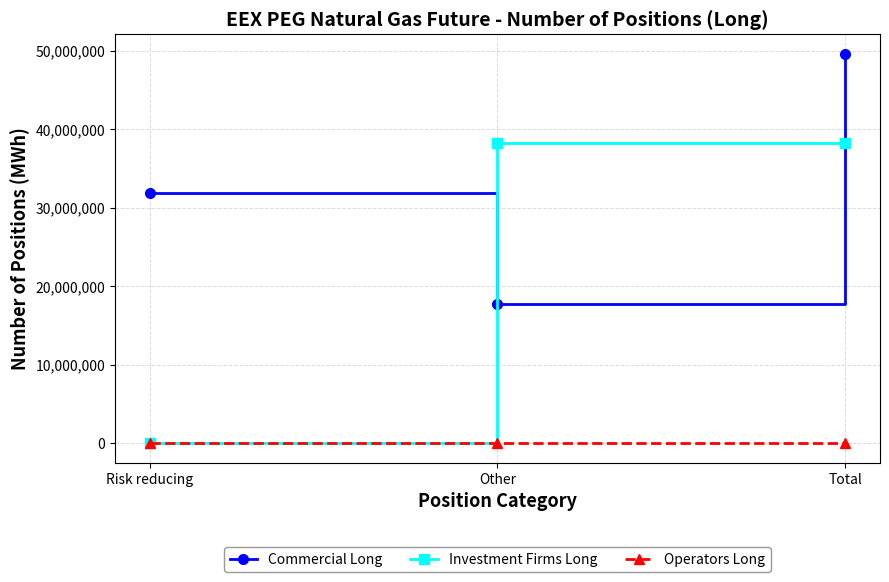

How many lines are shown in the chart?

3